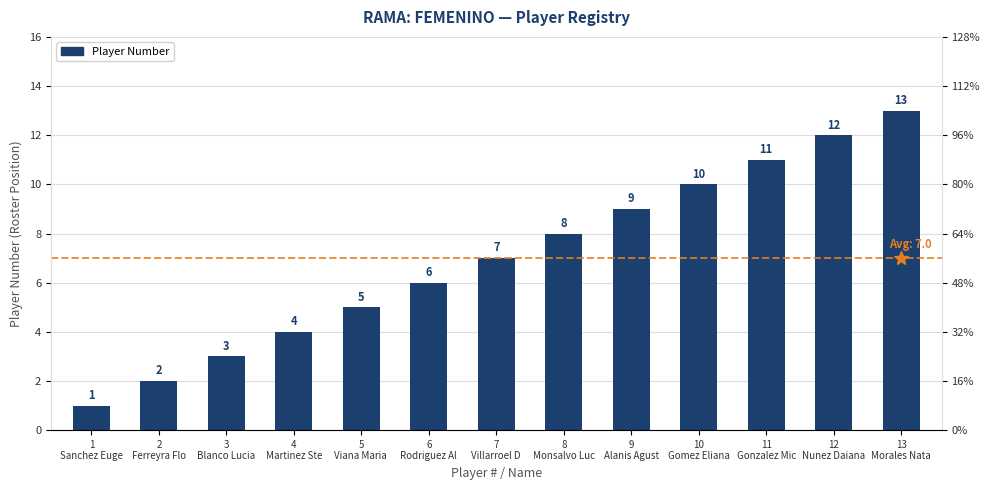

What is the difference between the maximum and second lowest values?

11